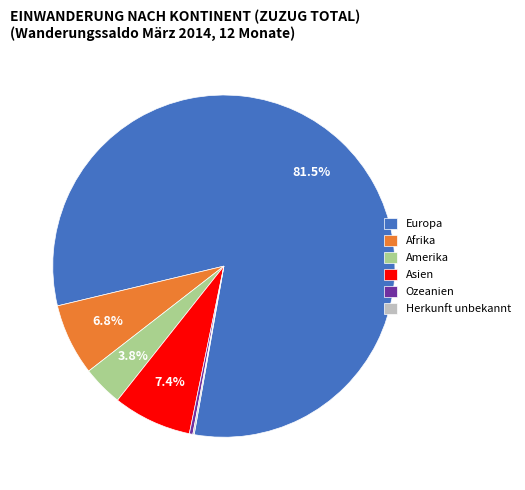

Does Asien represent more than half of the total?

No